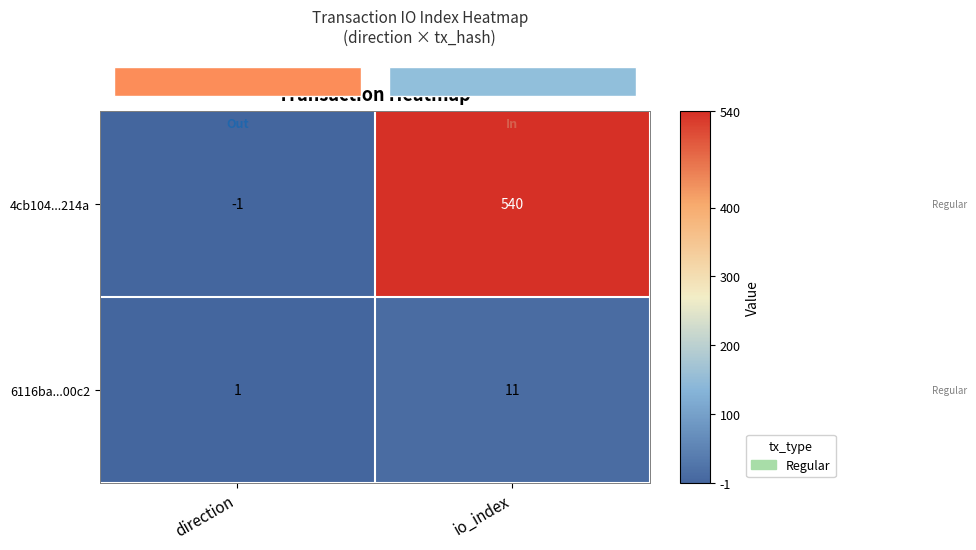

What is the sum of all 4cb104...214a values?

539